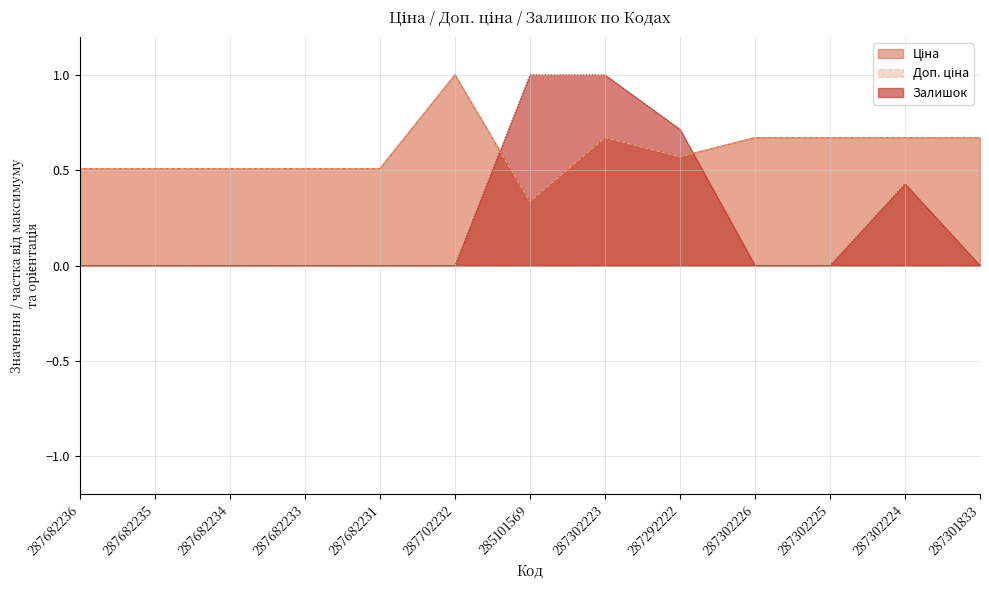

Which series ends up on top after the final intersection of Ціна and Залишок?

Ціна